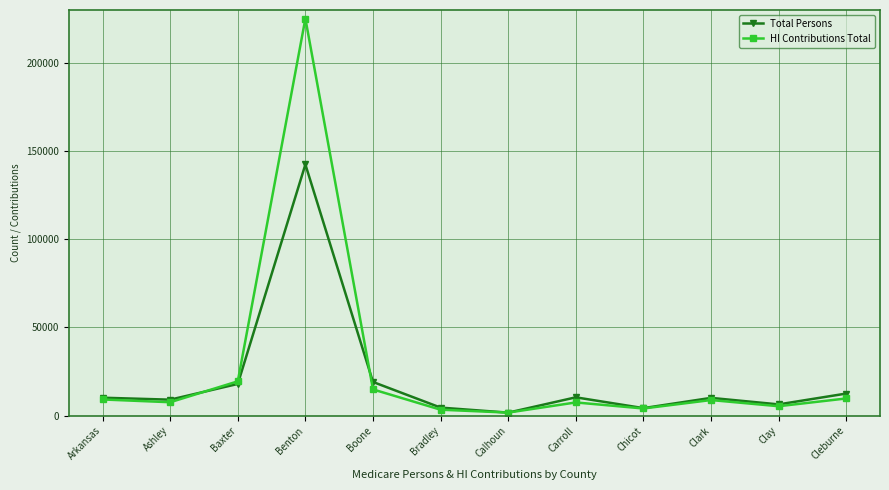

True or false: HI Contributions Total has a value of 8779 at Clark.

True